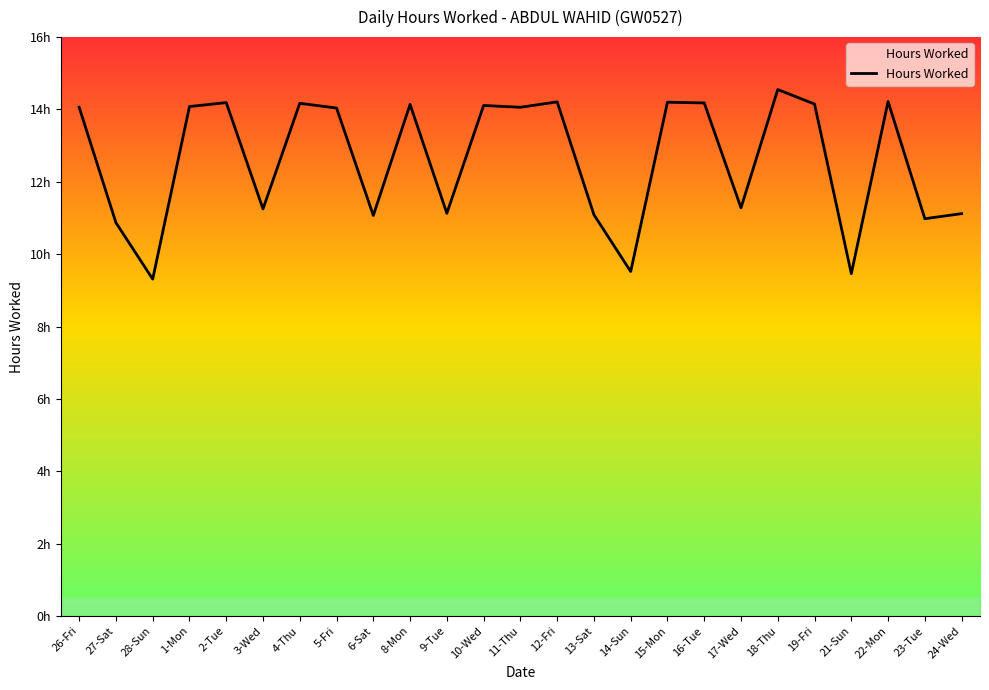

What is the minimum value shown in the chart?

9.3